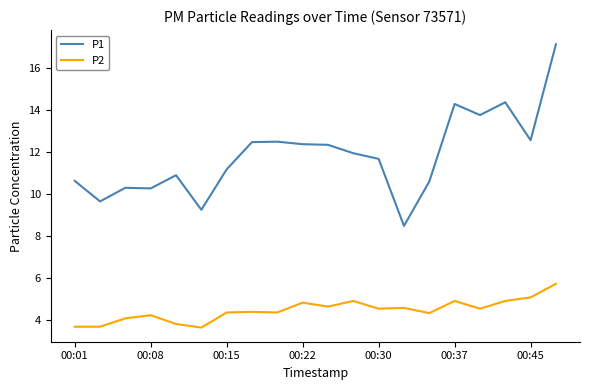

What is the maximum value for P2?

5.7